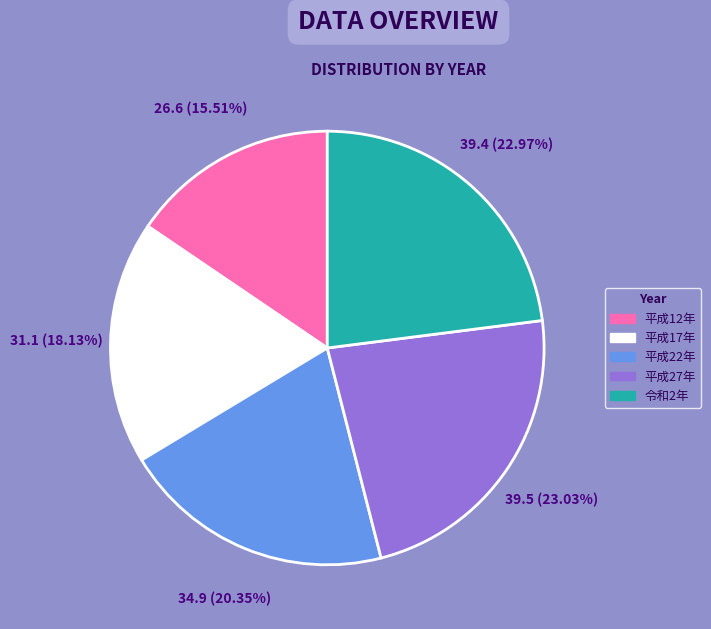

Is it true that 平成17年 is 18% of the pie?

True